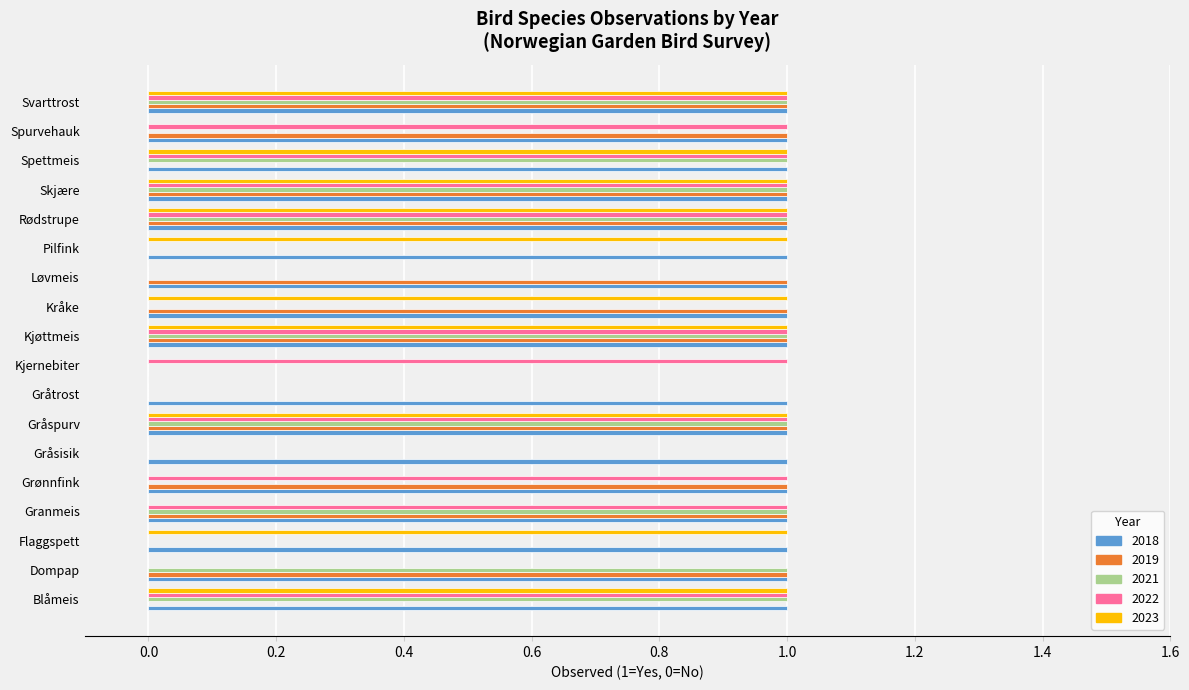

What are all the series names shown in the legend?

2018, 2019, 2021, 2022, 2023